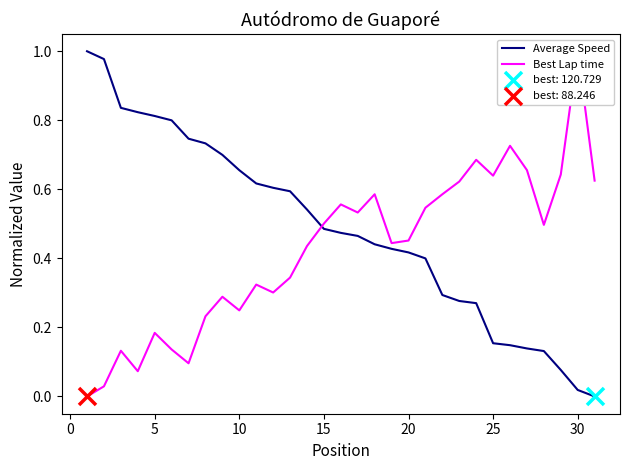

Which series has the largest Y range (max minus min)?

Average Speed